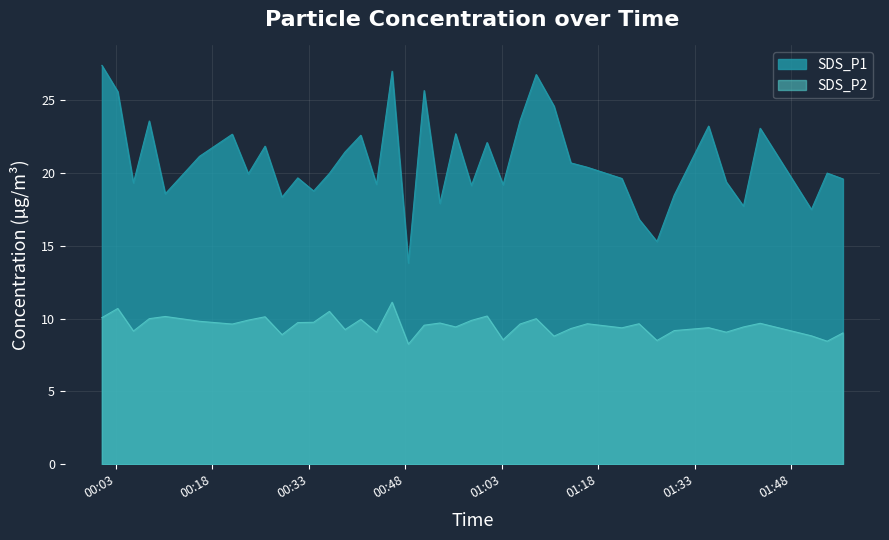

What is the minimum value shown in the chart?

13.8